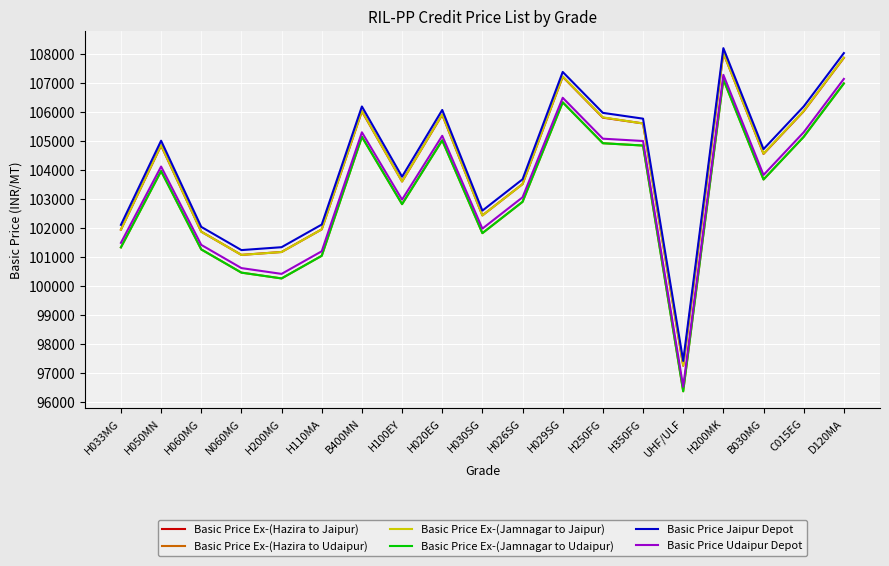

What is the approximate value of Basic Price Udaipur Depot at UHF/ULF?

96540